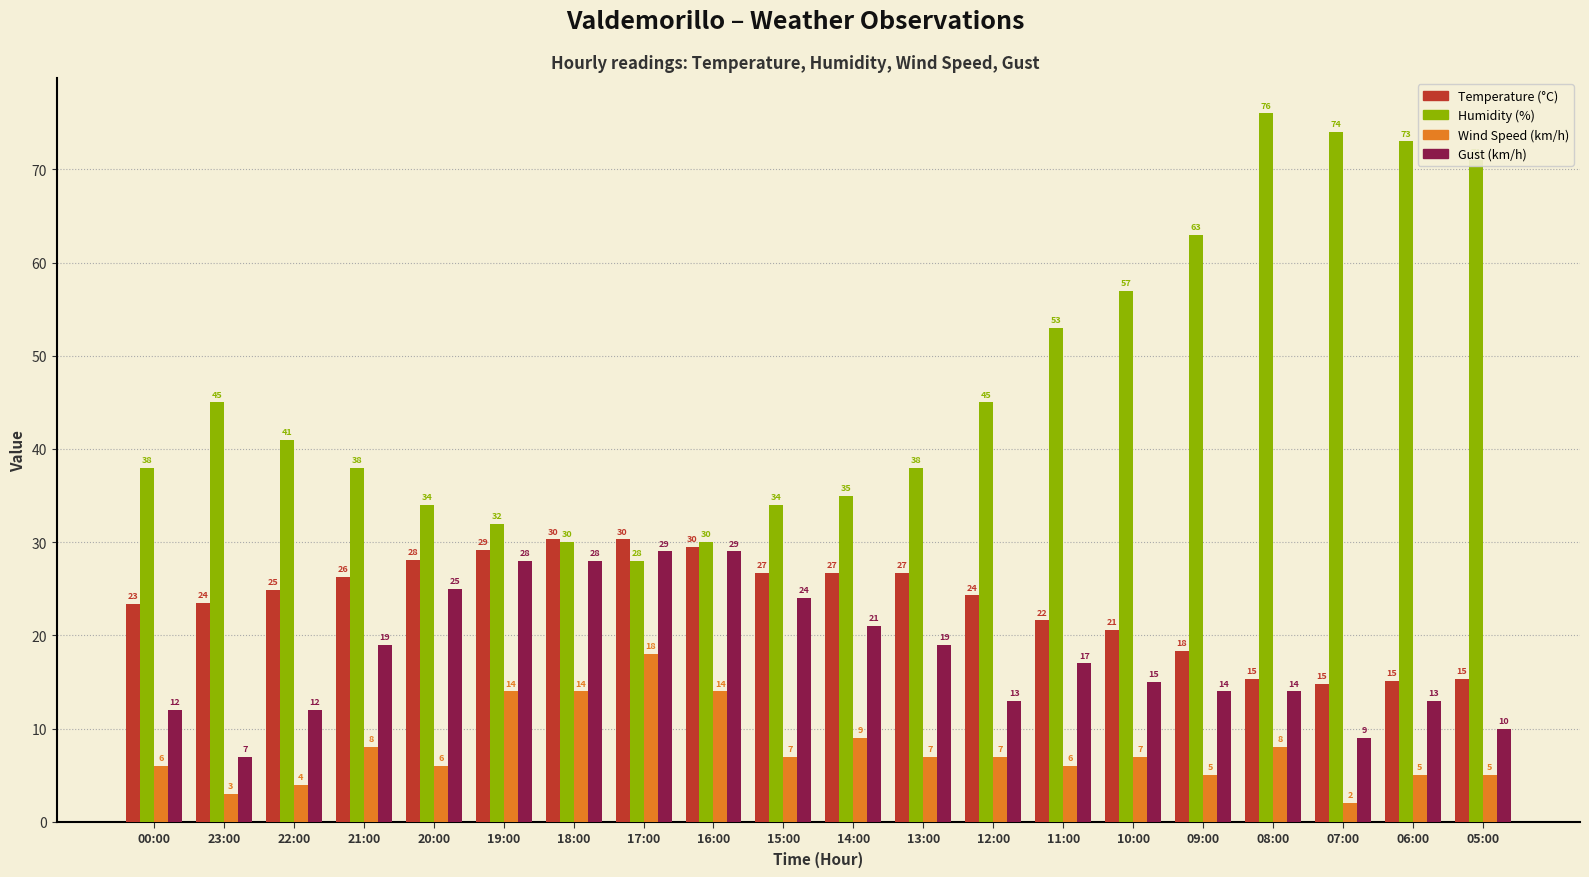

At 14:00, list the series in order from smallest to largest.

Wind Speed (km/h), Gust (km/h), Temperature (°C), Humidity (%)